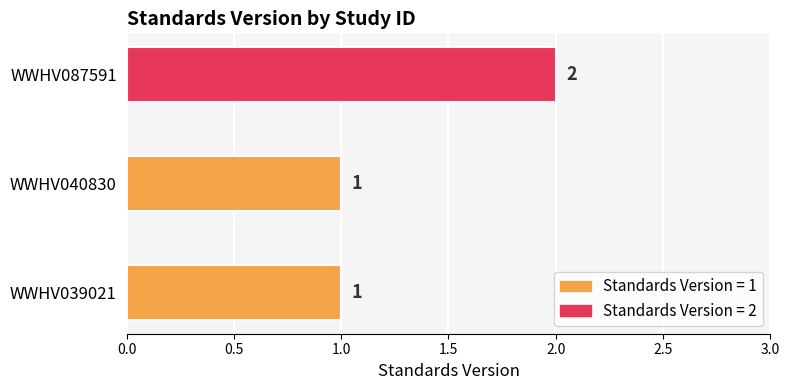

True or false: the data shows 1 at WWHV087591.

False